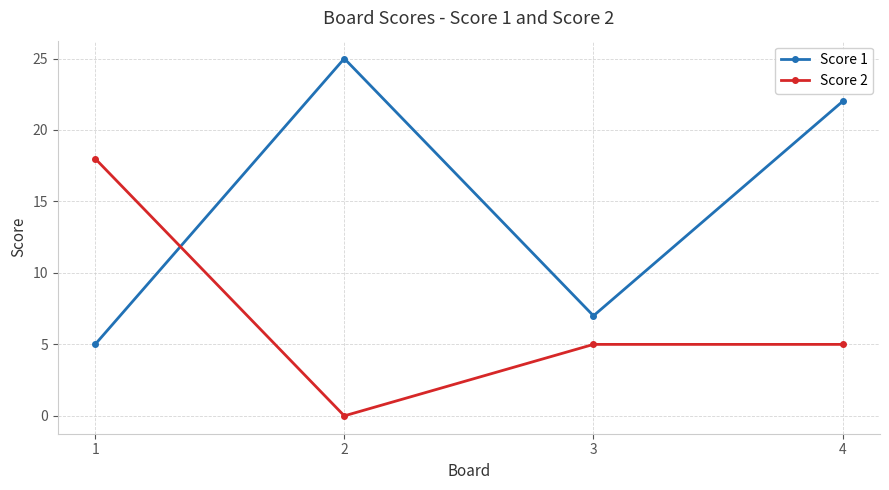

Between which two adjacent categories do Score 2 and Score 1 first intersect?

1 and 2